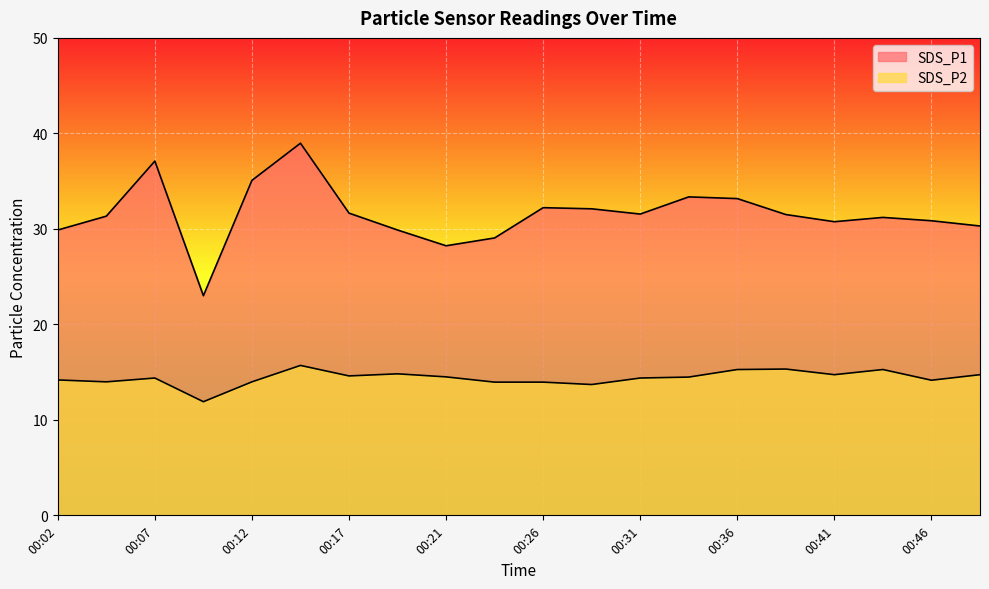

What is the difference between the maximum and minimum values in the SDS_P1 series?

16.0